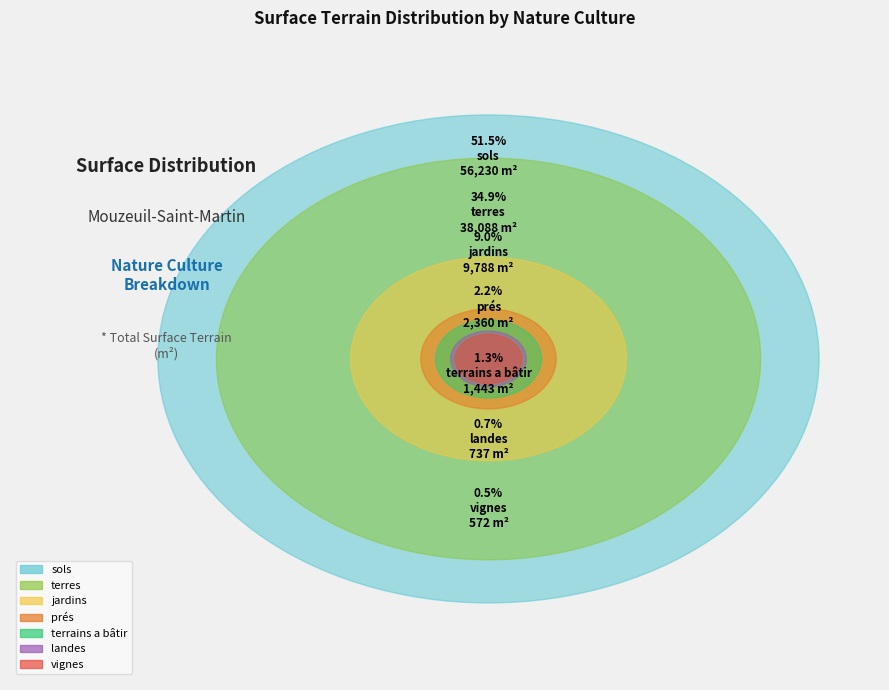

Is jardins the majority of the pie?

No